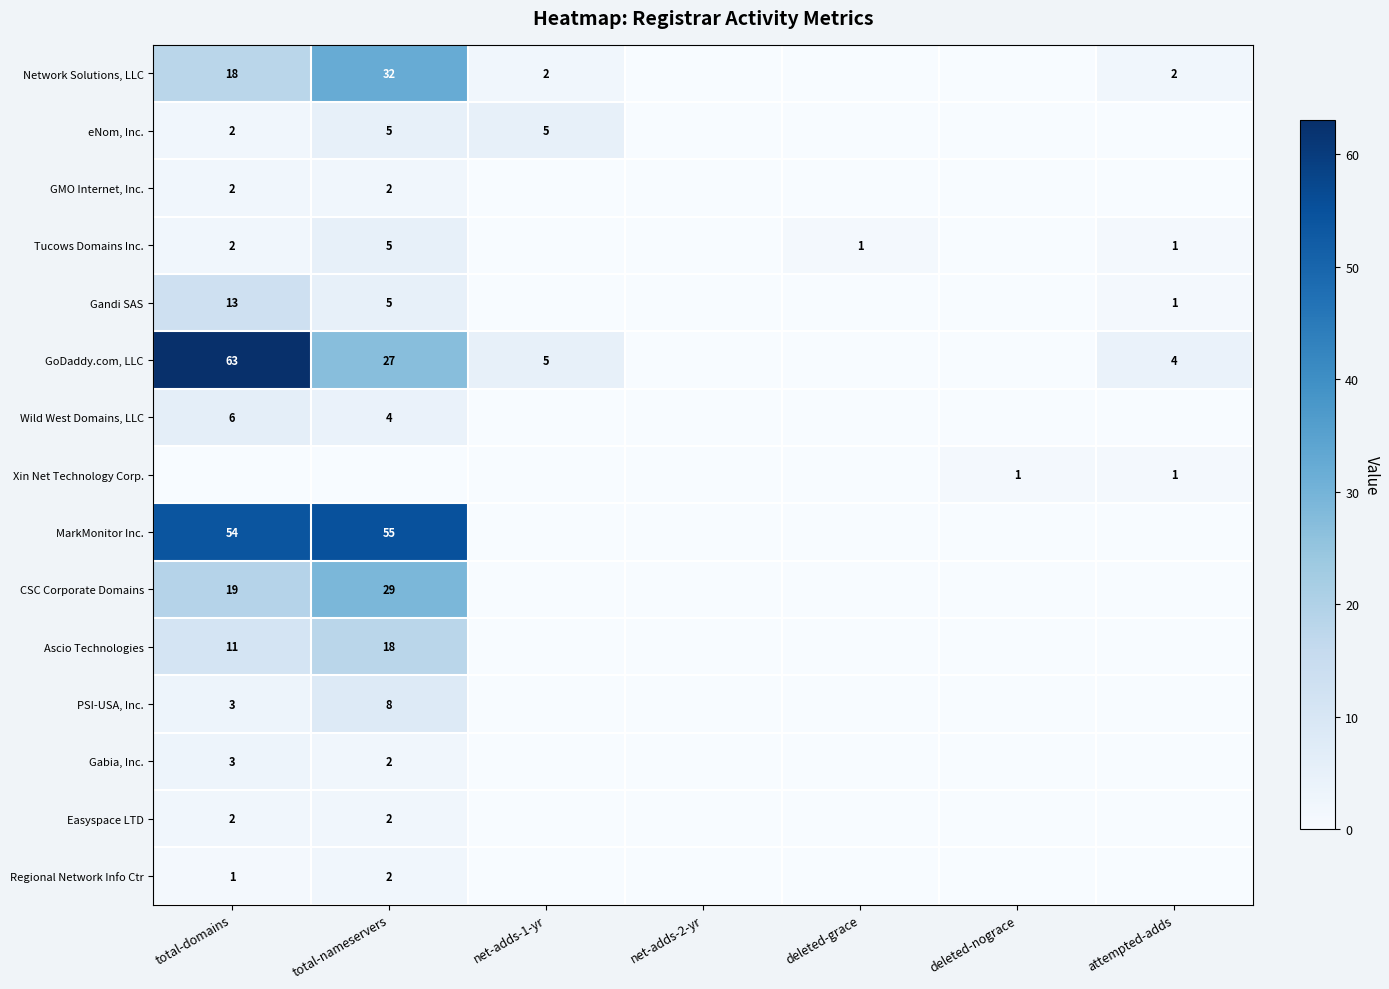

Between attempted-adds and total-domains, which is larger?

total-domains